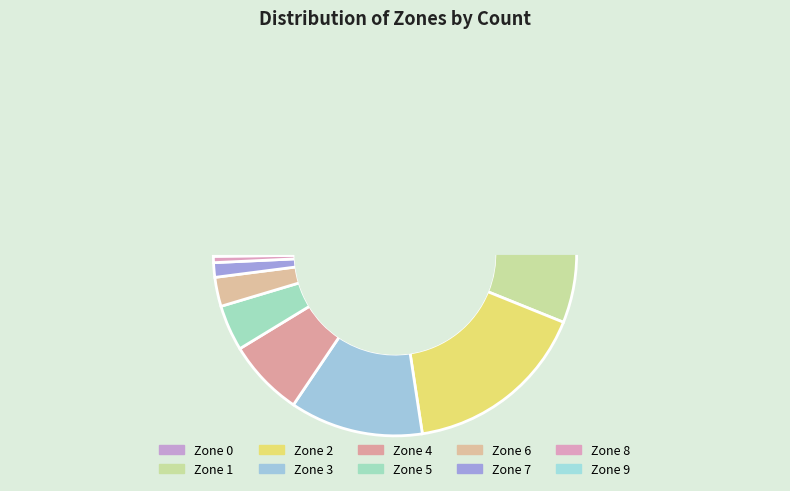

Is it true that 4 is 1% of the pie?

False